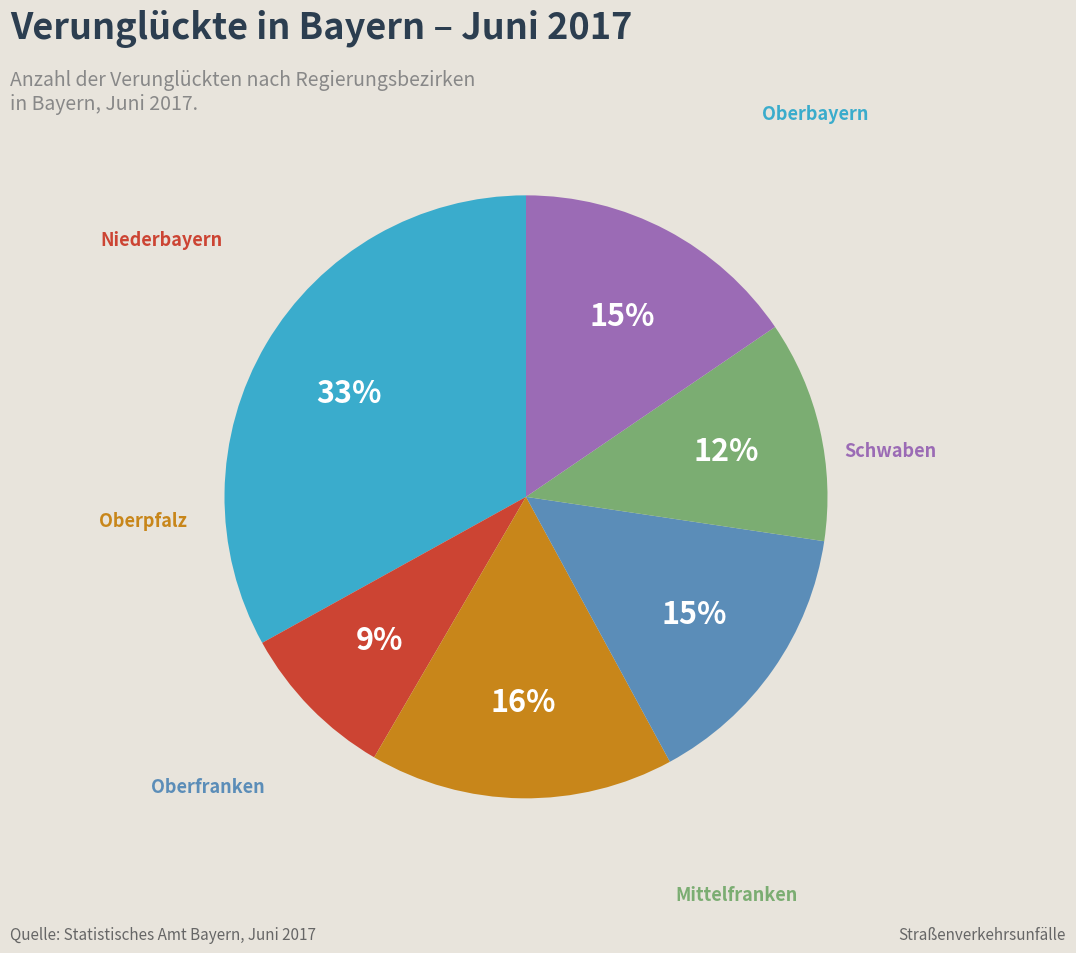

To the nearest percent, what is the difference between the largest and smallest slice percentages?

24%